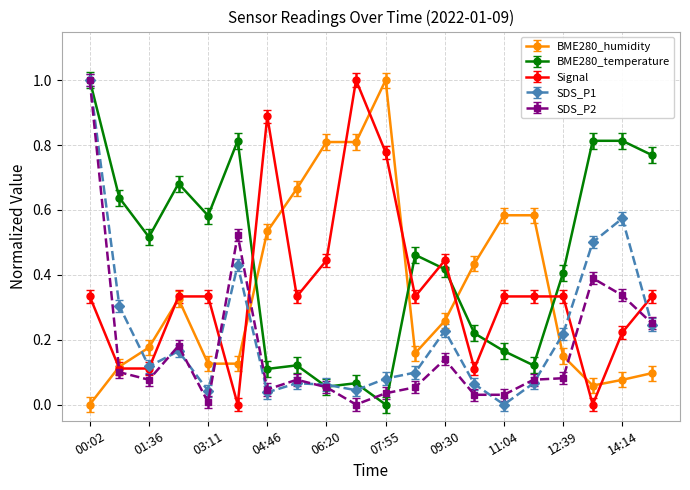

True or false: Signal has more than 1 interior local peaks.

True